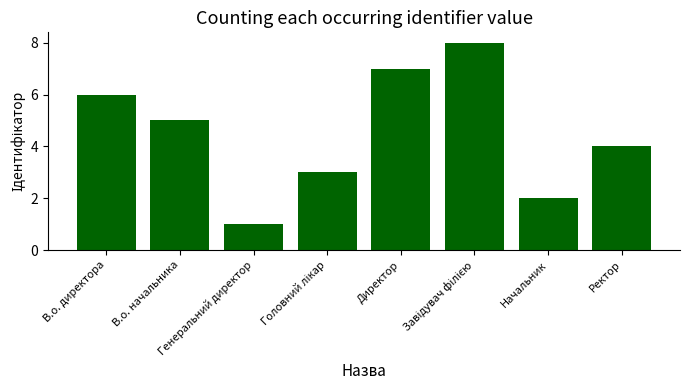

What is the label of the 6th bar from the right?

Генеральний директор